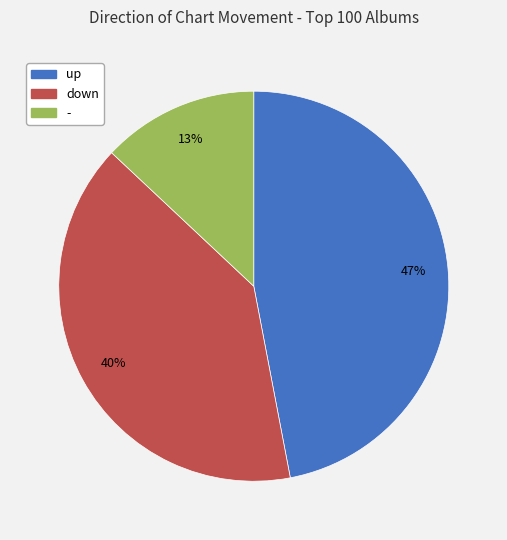

Rank the categories by value from highest to lowest.

up, down, -